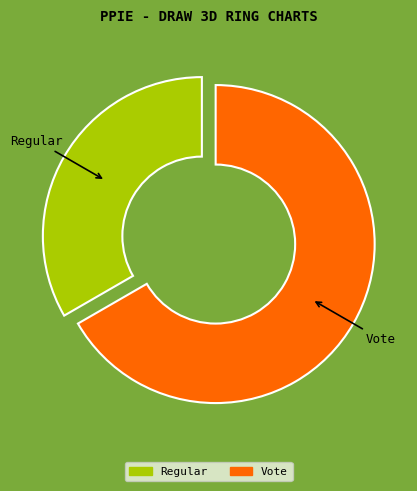

Which slice represents more than half of the pie?

Vote